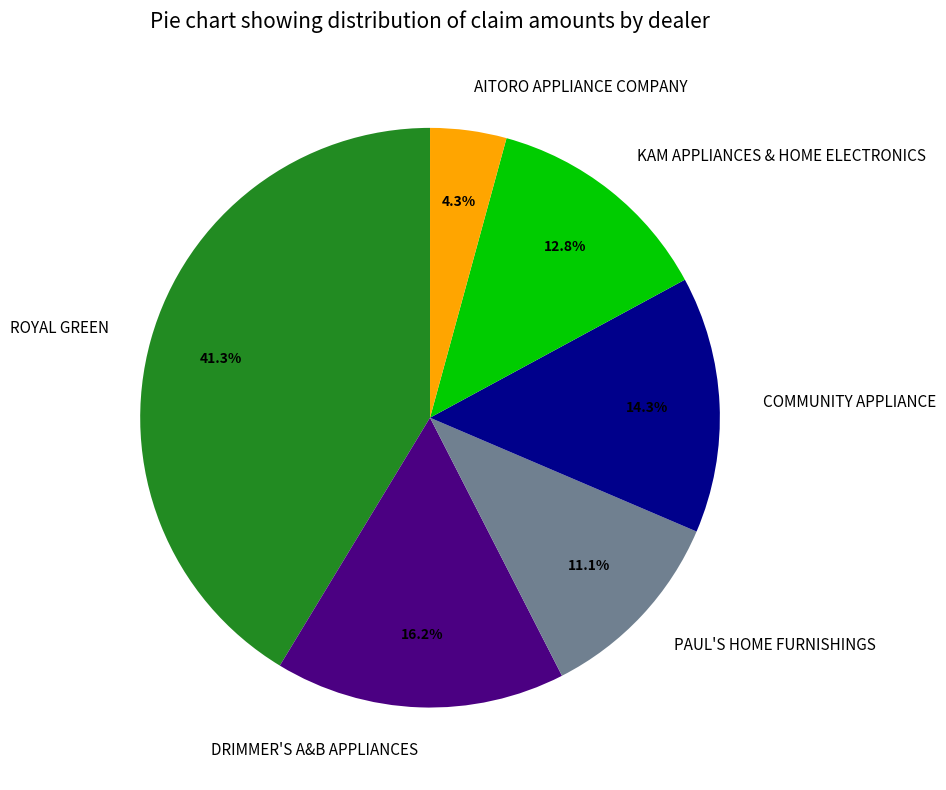

Which has a higher value, AITORO APPLIANCE COMPANY or ROYAL GREEN?

ROYAL GREEN